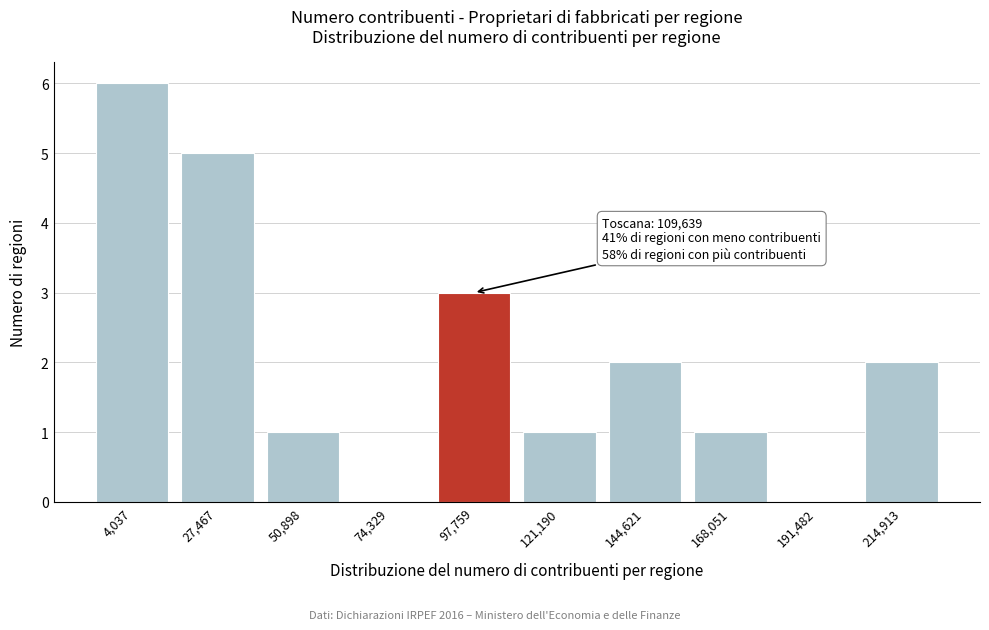

Reading left to right, transcribe all the data shown in this chart.

4,037=6	27,467=5	50,898=1	74,329=0	97,759=3	121,190=1	144,621=2	168,051=1	191,482=0	214,913=2